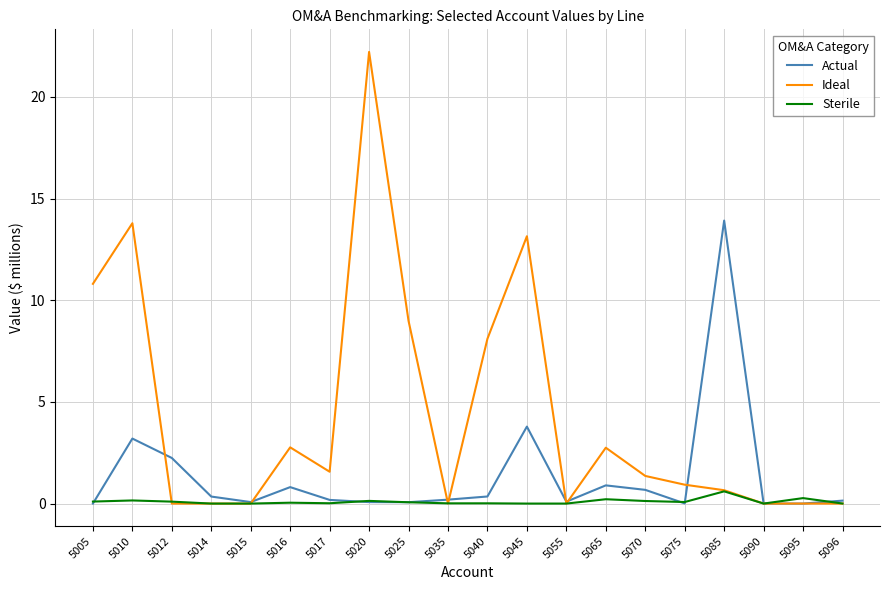

Is the value of Actual at 5045 greater than the value of Ideal at 5014?

Yes